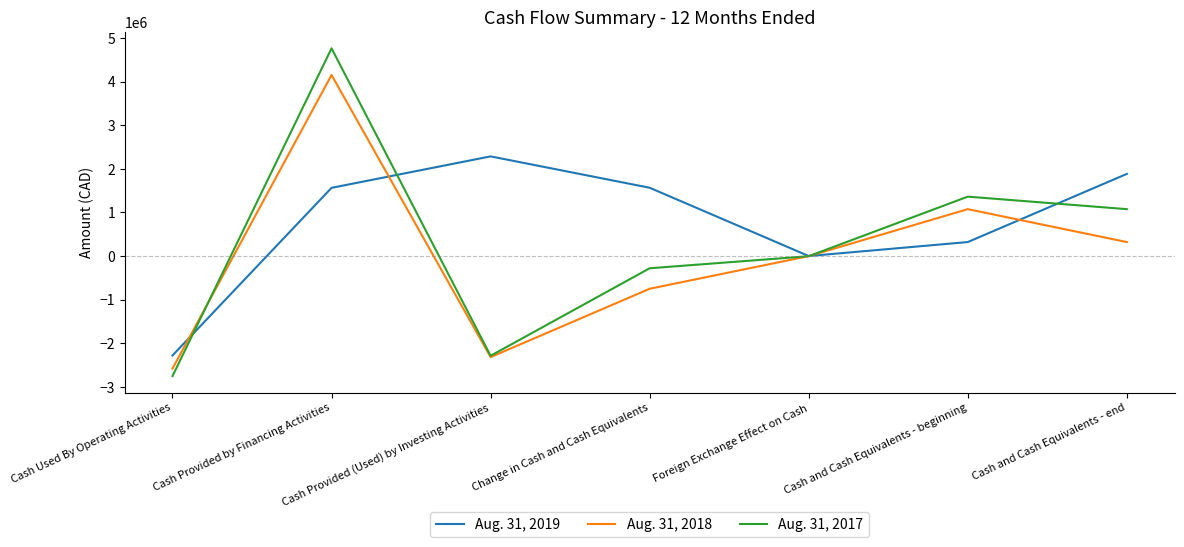

Where do Aug. 31, 2019 and Aug. 31, 2018 first cross each other?

Cash Used By Operating Activities and Cash Provided by Financing Activities